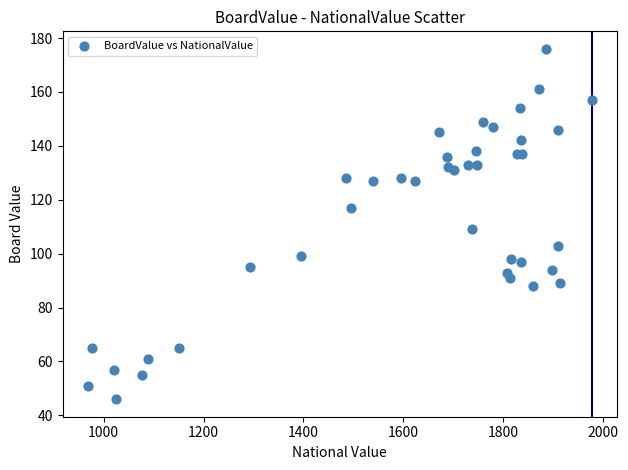

What Y value in the scatter plot is closest to 111?

109